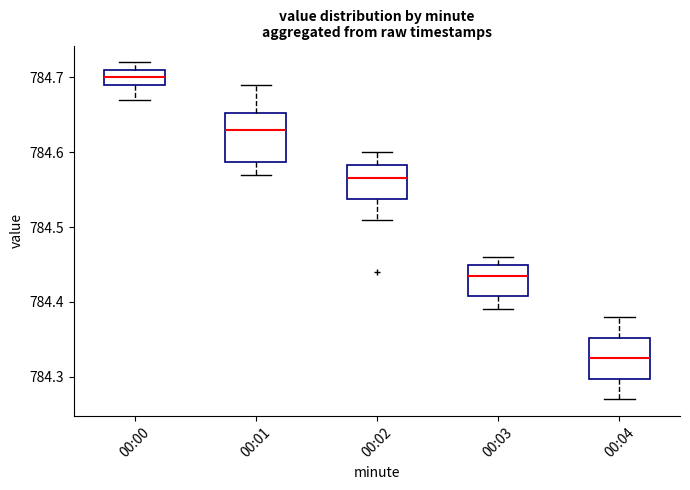

Reading left to right, read every box against the y-axis: the position of its median line, the range the box covers, and the ends of its whiskers. The values are not printed on the chart, so give them approximately, as read against the axis.

00:00: median 784.70, box 784.69 to 784.71, whiskers 784.67 to 784.72
00:01: median 784.63, box 784.59 to 784.65, whiskers 784.57 to 784.69
00:02: median 784.57, box 784.54 to 784.58, whiskers 784.51 to 784.60
00:03: median 784.44, box 784.41 to 784.45, whiskers 784.39 to 784.46
00:04: median 784.33, box 784.30 to 784.35, whiskers 784.27 to 784.38